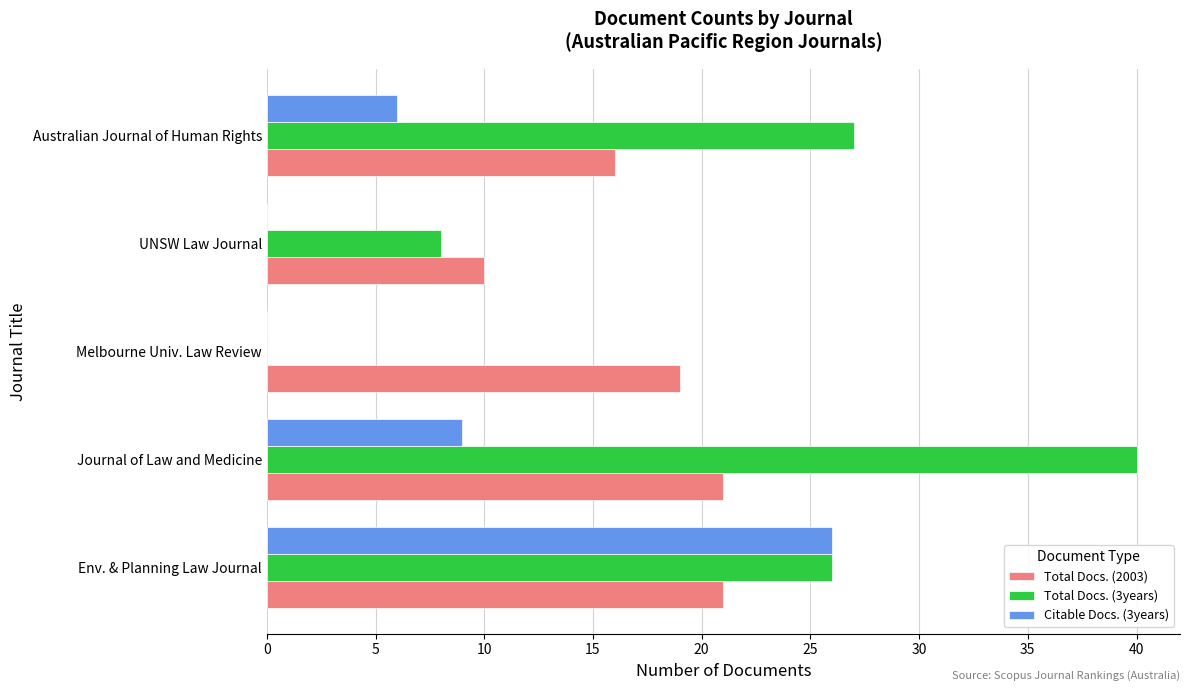

Where is Total Docs. (2003) nearest to the value 15?

Australian Journal of Human Rights